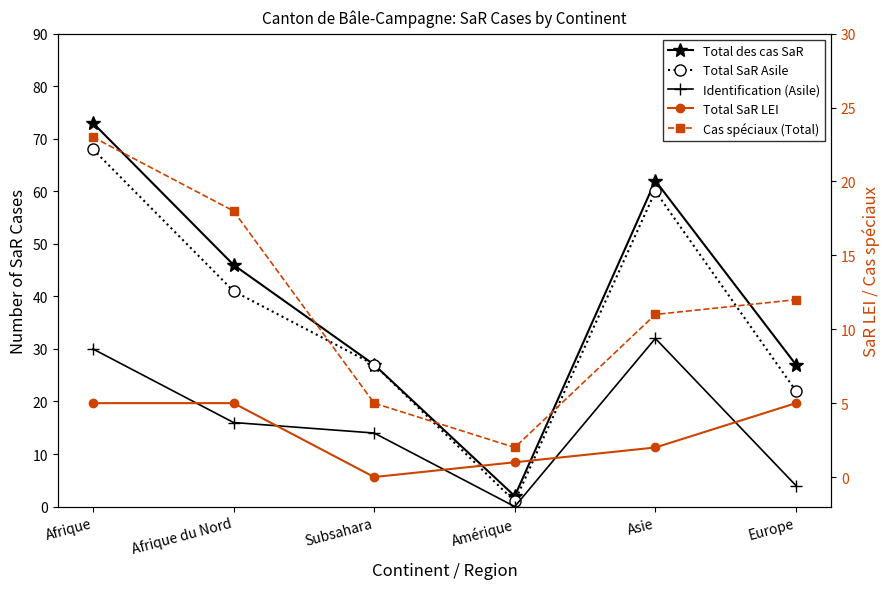

Is the value of Total des cas SaR at Europe greater than the value of Cas spéciaux (Total) at Afrique du Nord?

Yes